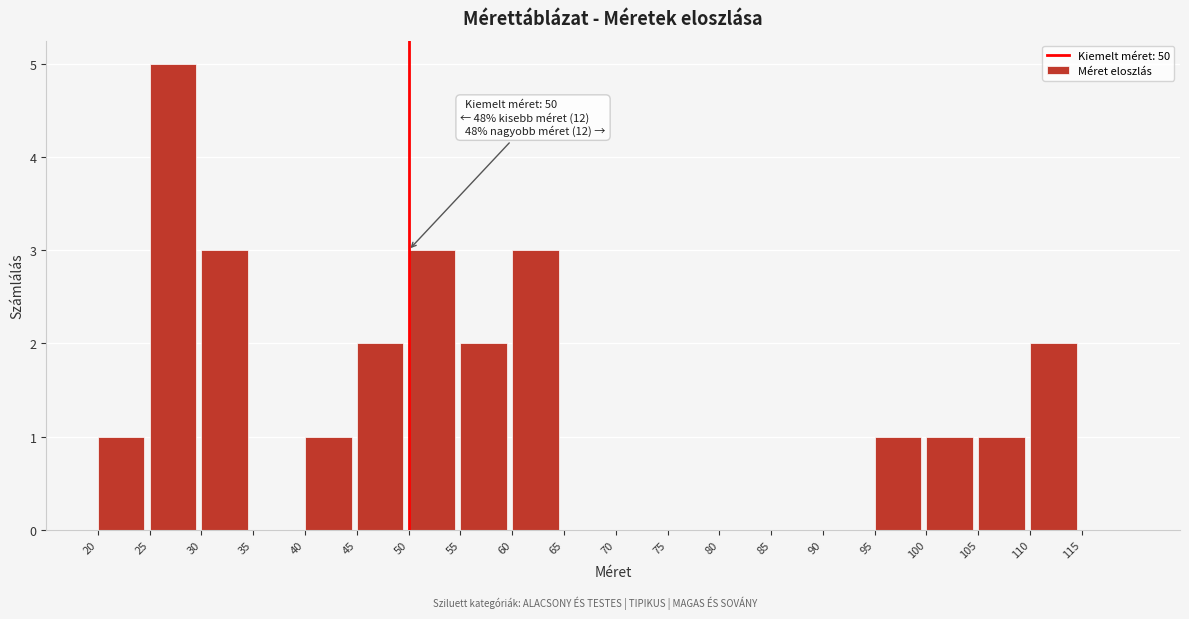

Which range on the x-axis has the tallest bar?

25 to 30